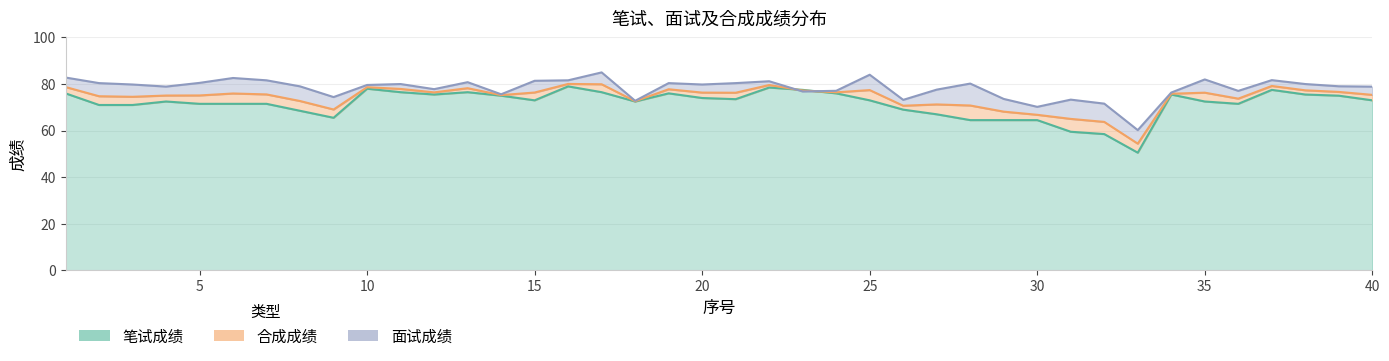

How many lines are shown in the chart?

3